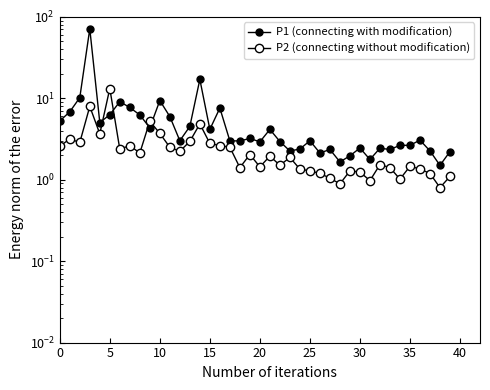

Reading left to right, list all the values displayed in this chart.

P1 (connecting with modification): 5.3	6.8	10.2	71.2	5.0	6.3	9.1	7.7	6.2	4.3	9.4	6.0	3.0	4.5	17.0	4.2	7.6	3.0	3.0	3.2	2.9	4.1	2.9	2.3	2.4	3.0	2.1	2.4	1.7	2.0	2.5	1.8	2.4	2.4	2.6	2.6	3.1	2.3	1.5	2.2
P2 (connecting without modification): 2.6	3.2	2.9	7.9	3.7	13.2	2.4	2.6	2.1	5.2	3.7	2.5	2.2	3.0	4.8	2.8	2.6	2.5	1.4	2.0	1.4	1.9	1.5	1.9	1.3	1.3	1.2	1.0	0.9	1.3	1.2	1.0	1.5	1.4	1.0	1.5	1.4	1.2	0.8	1.1